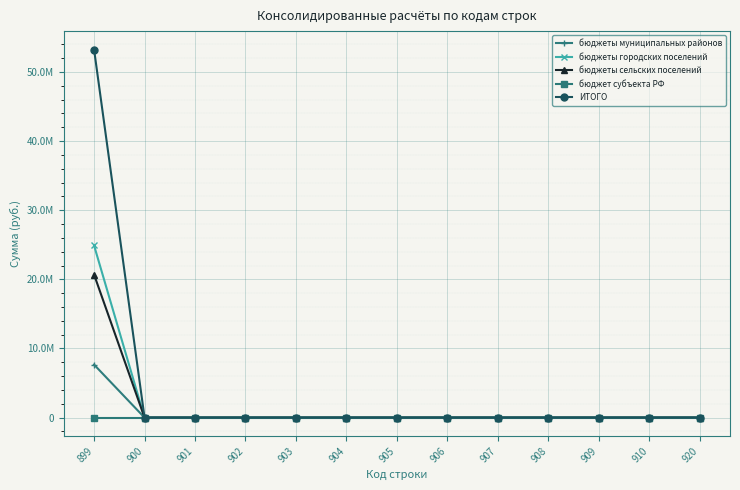

What are all the series names shown in the legend?

бюджеты муниципальных районов, бюджеты городских поселений, бюджеты сельских поселений, бюджет субъекта РФ, ИТОГО